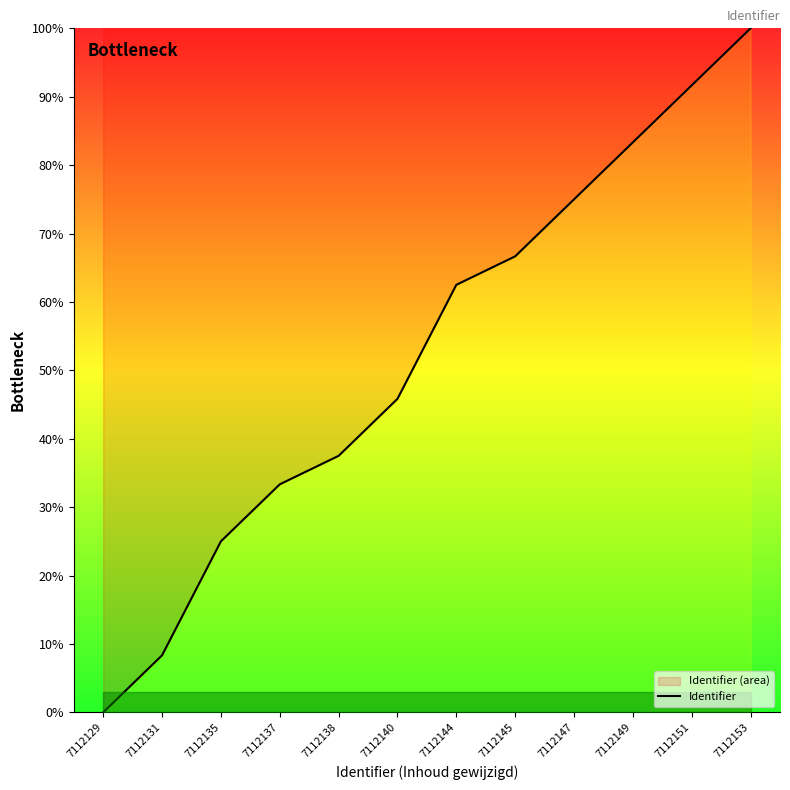

How many lines are shown in the chart?

1